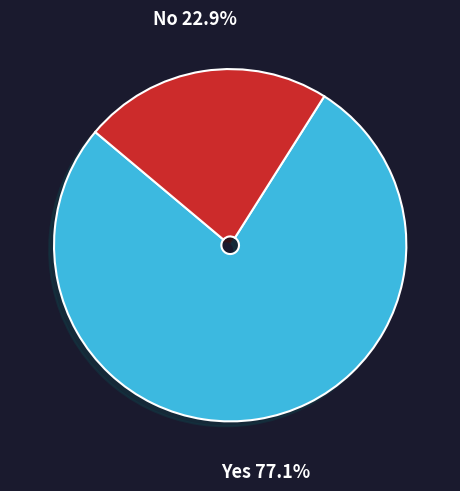

Which has a higher value, No or Yes?

Yes